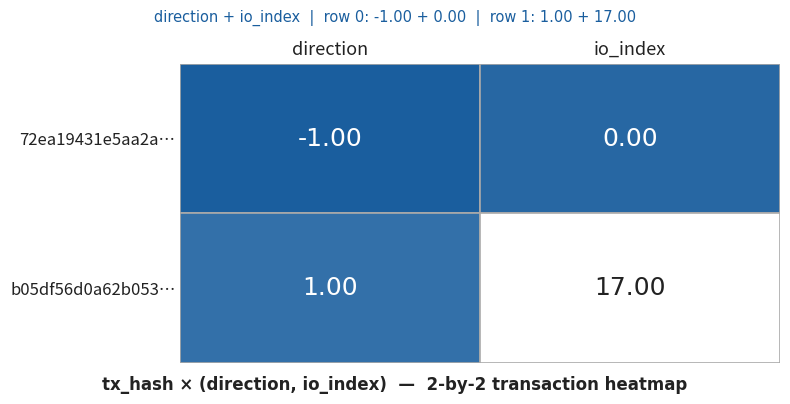

Which series has the largest range (max minus min)?

b05df56d0a62b05345d73e624be78680fe1cfb3